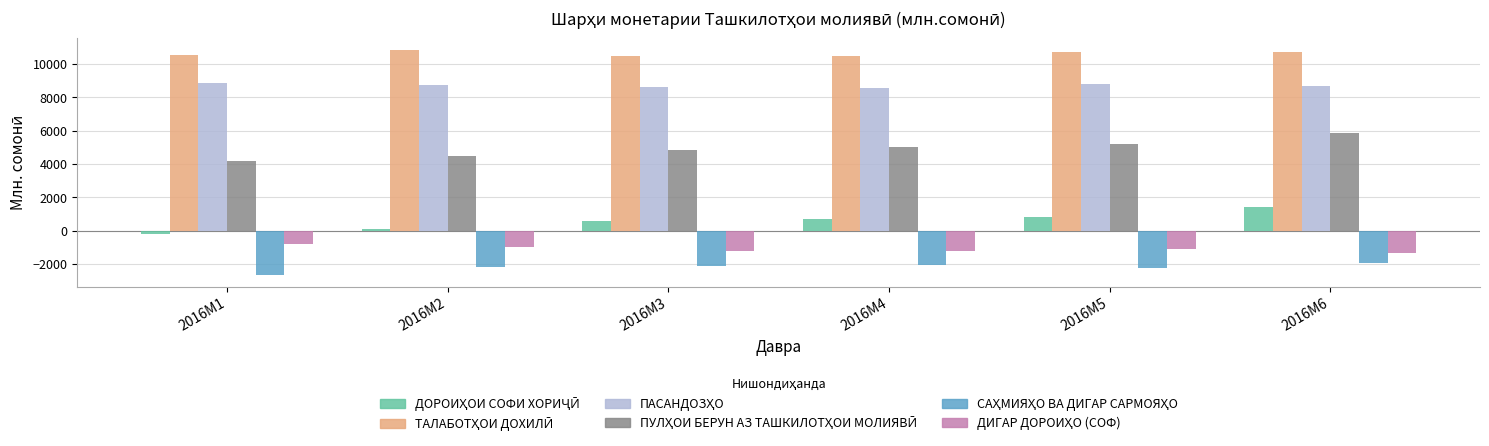

What is the total value across all series at 2016M6?

23356.1